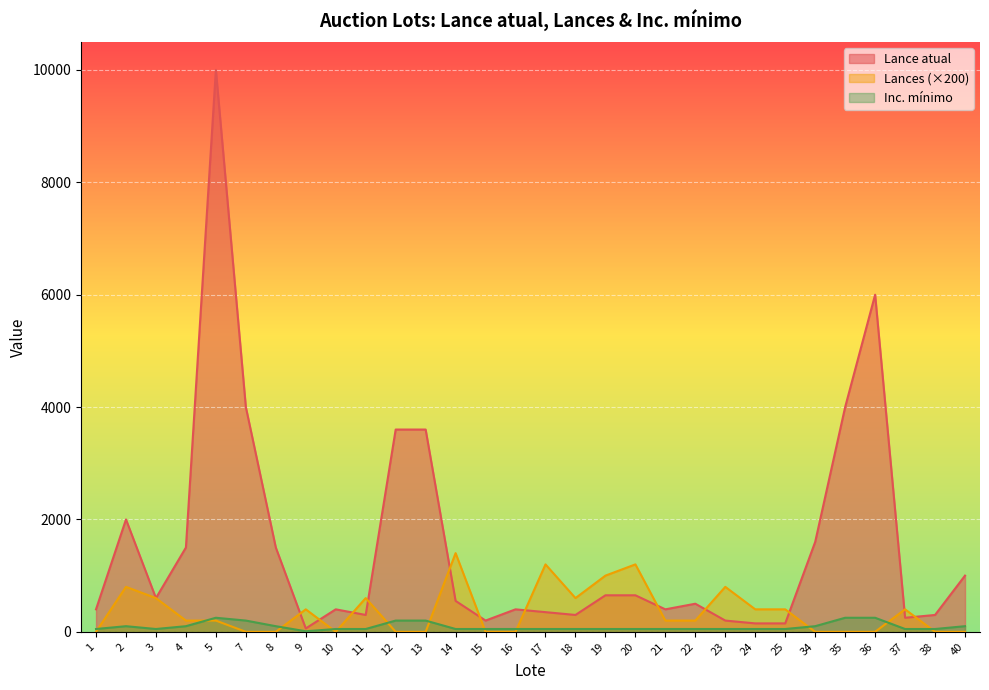

Where does the Lances series first go above 200?

2